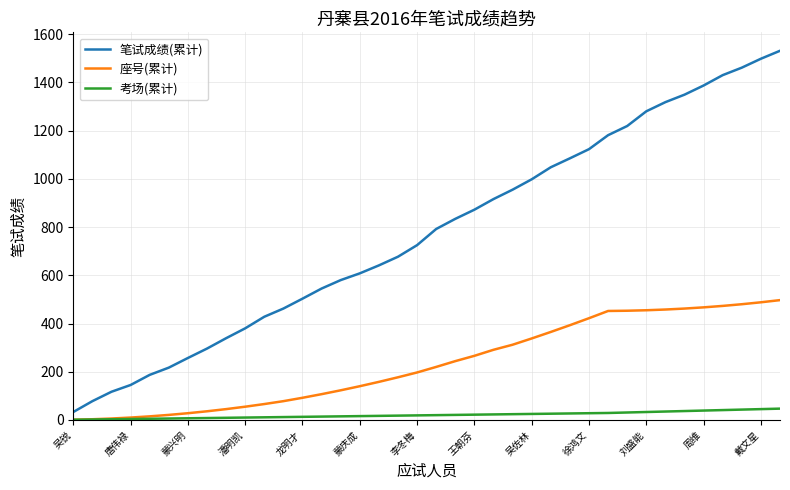

List the series in order of their overall mean, highest first.

笔试成绩(累计), 座号(累计), 考场(累计)